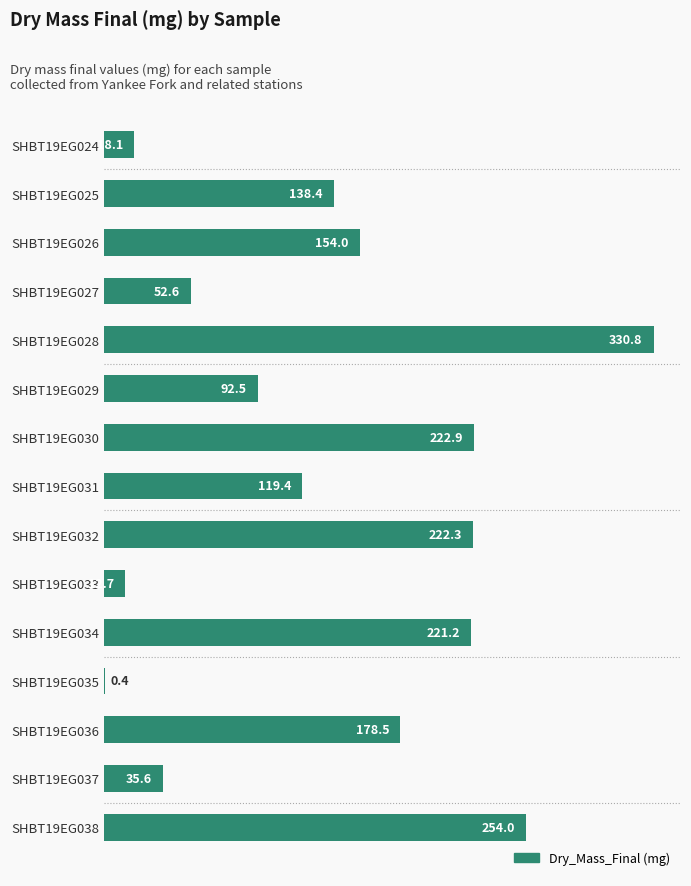

What is the sum of all values?

2053.4